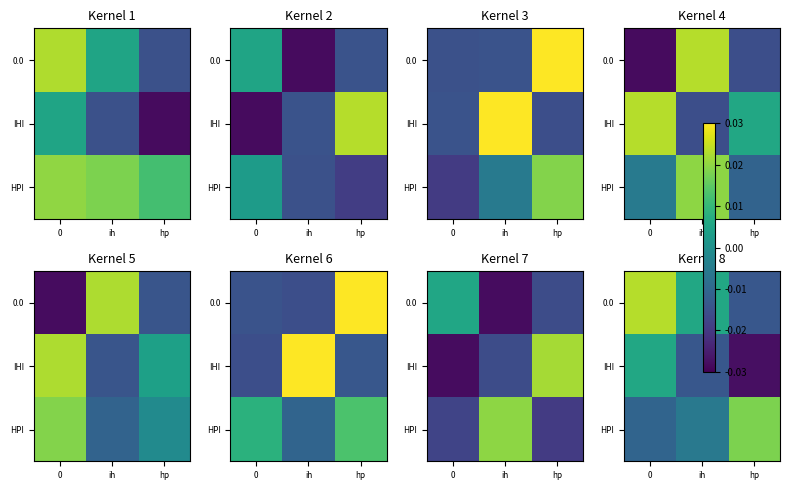

Between 0 and ih, which series saw the biggest shift?

IHI